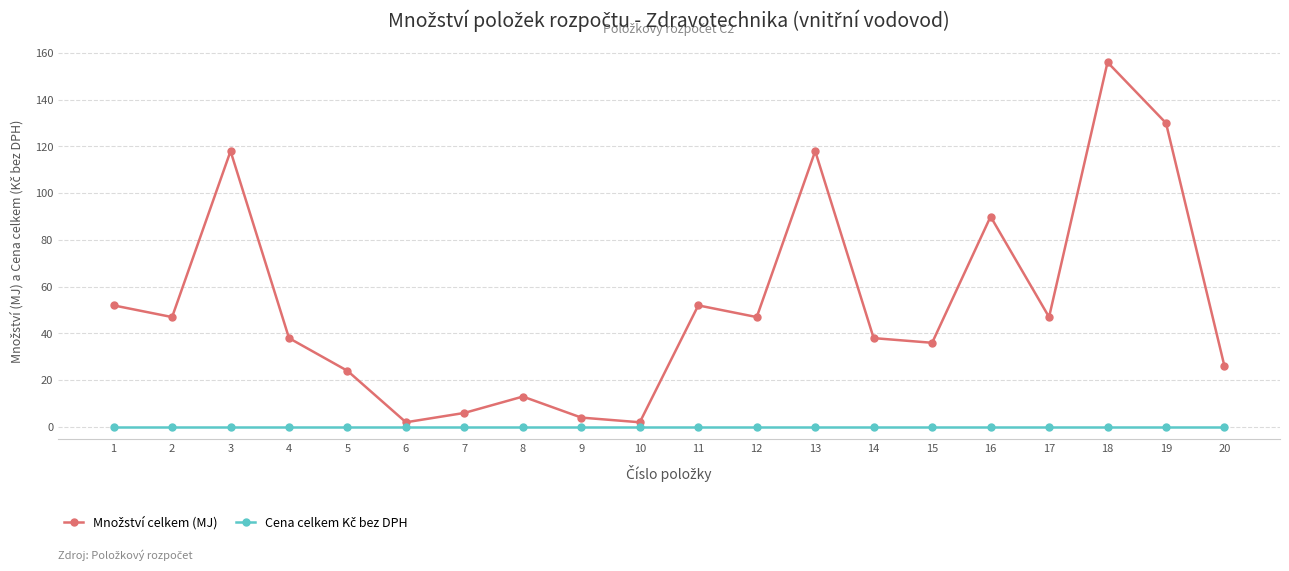

What is the maximum value shown in the chart?

156